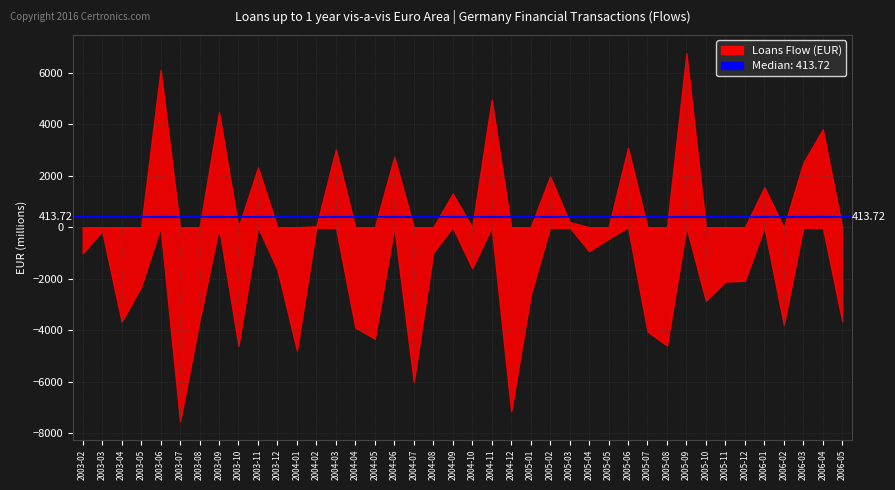

Where is the first local maximum?

2003-03